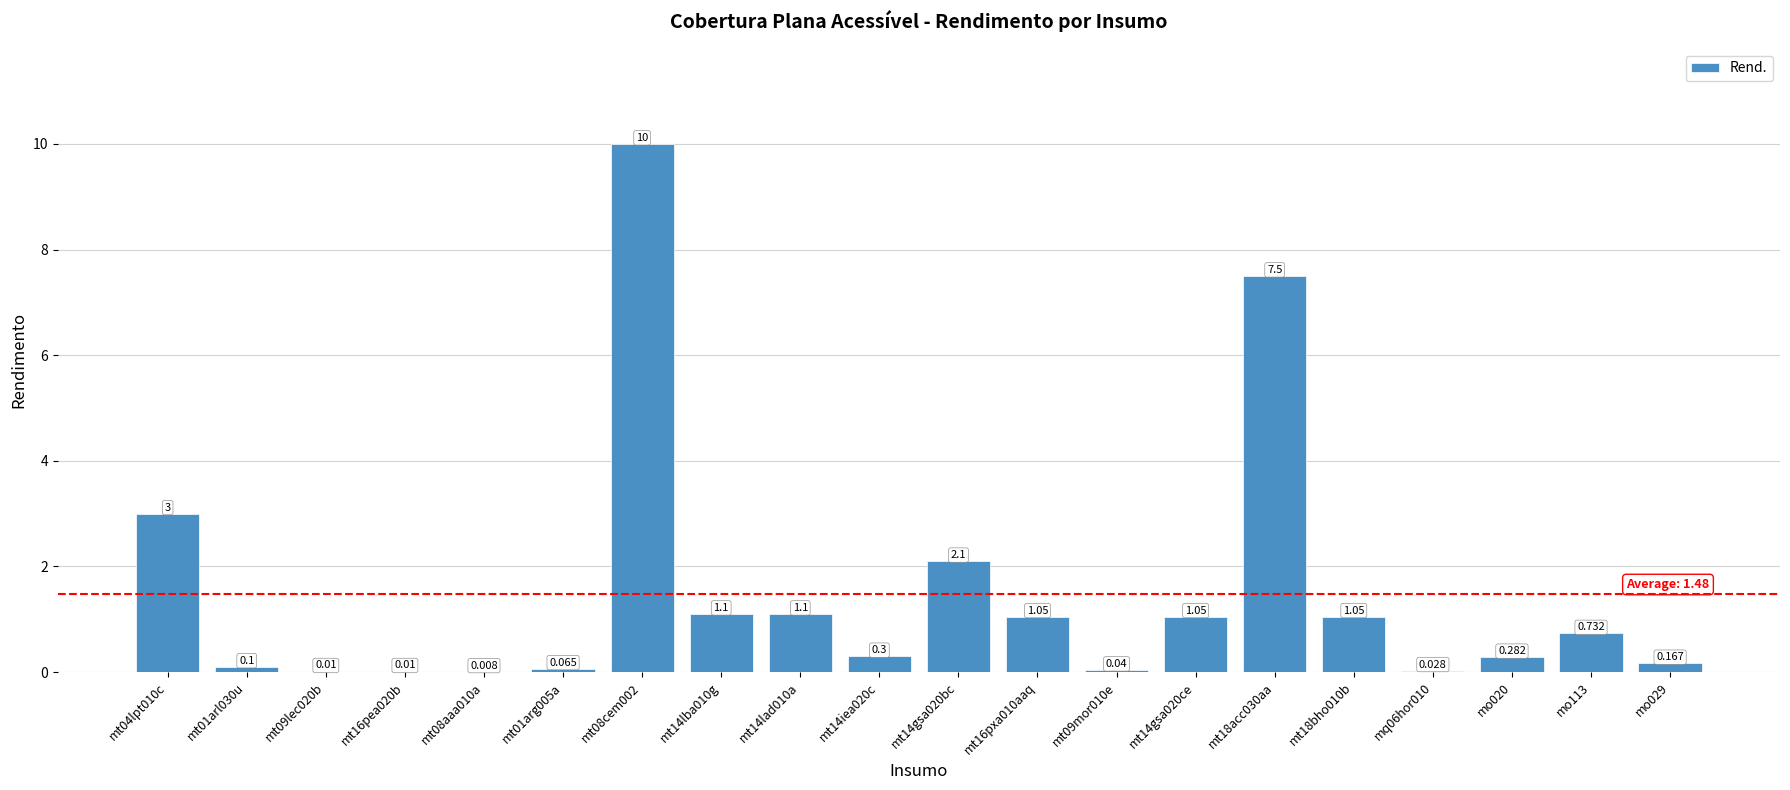

List the labels in order of value, largest first.

mt08cem002, mt18acc030aa, mt04lpt010c, mt14gsa020bc, mt14lba010g, mt14lad010a, mt16pxa010aaq, mt14gsa020ce, mt18bho010b, mo113, mt14iea020c, mo020, mo029, mt01arl030u, mt01arg005a, mt09mor010e, mq06hor010, mt09lec020b, mt16pea020b, mt08aaa010a